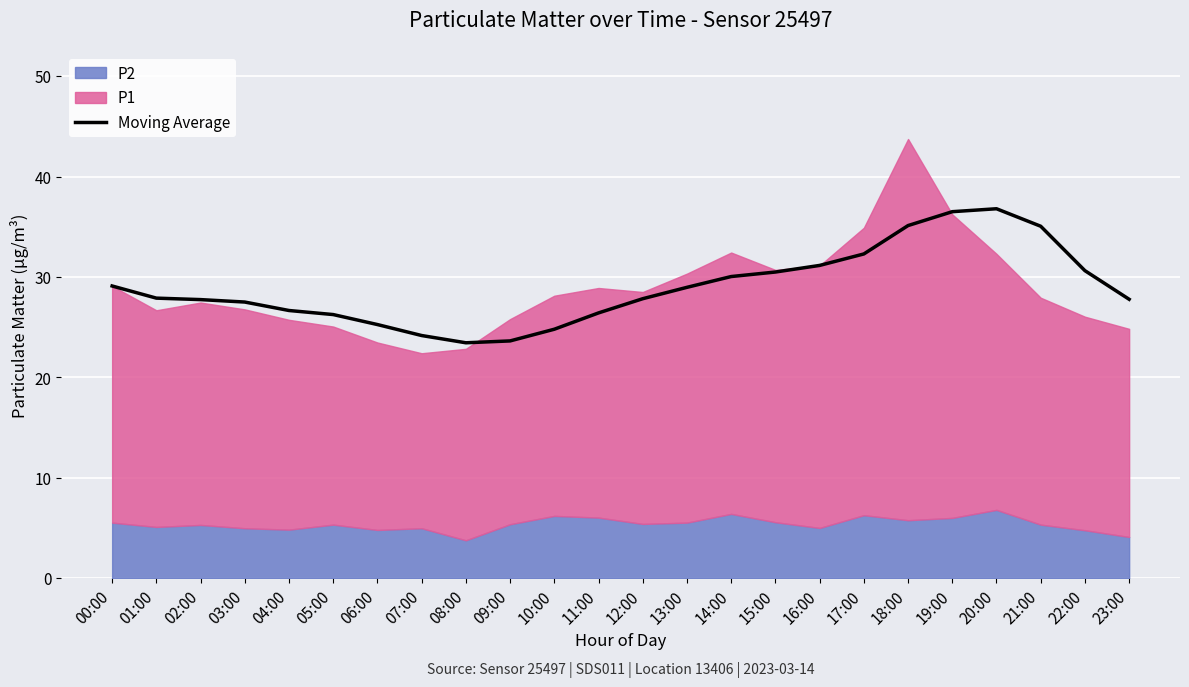

How many categories are shown in the chart?

24